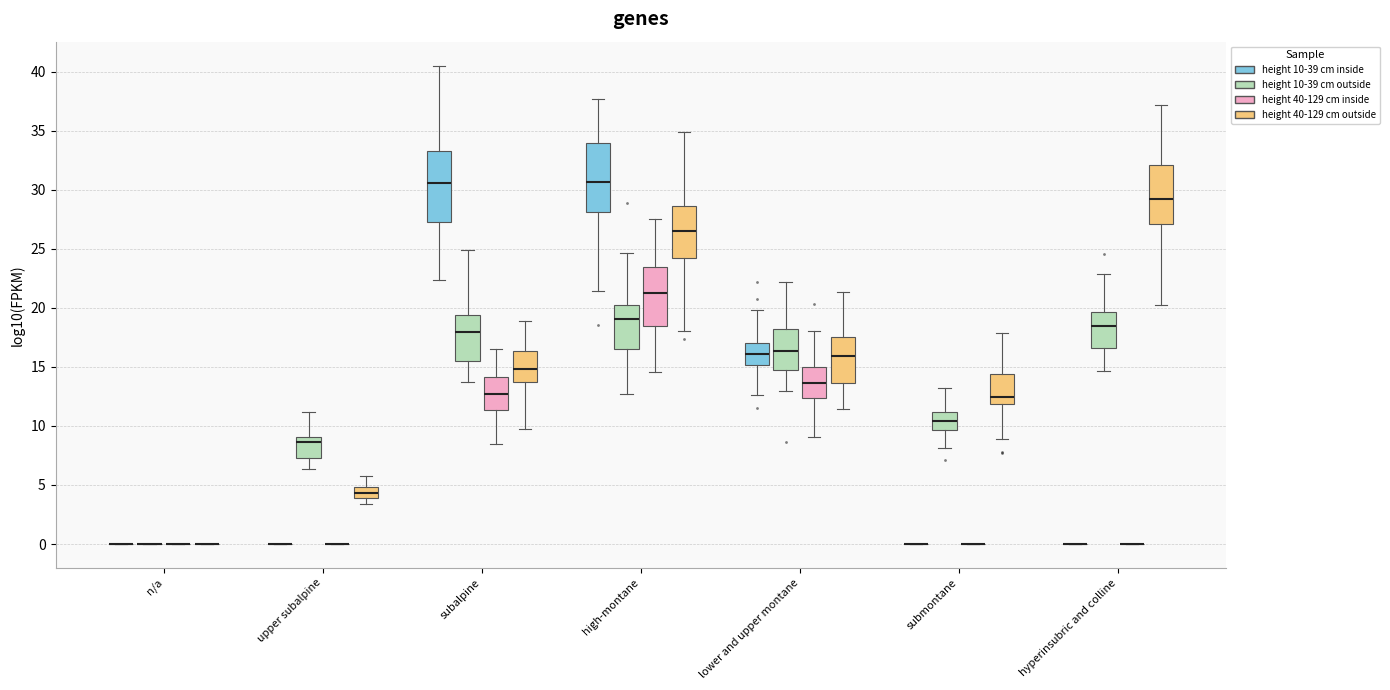

Where is the upper edge of the box for submontane (height 10-39 cm outside) on the y-axis? The values are not printed on the chart, so give them approximately, as read against the axis.

11.0